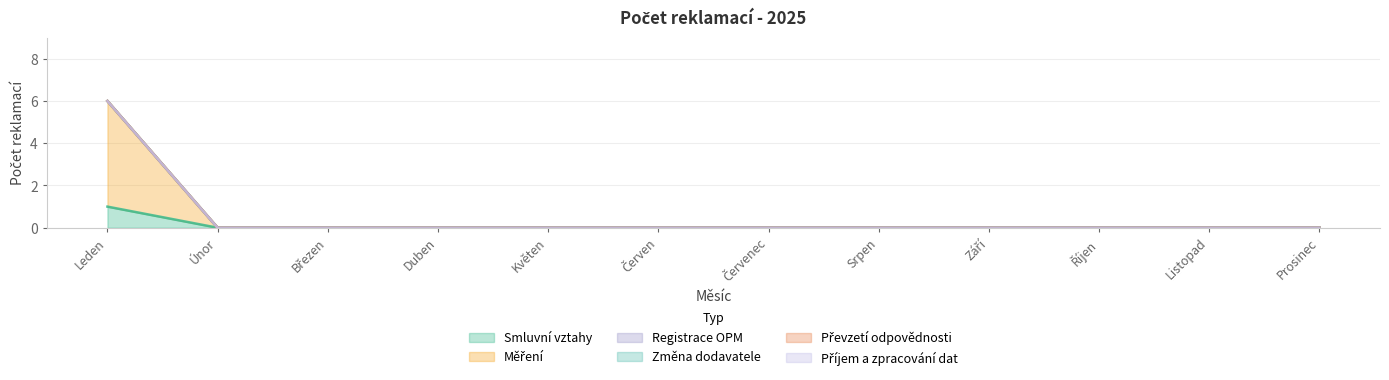

True or false: Příjem a zpracování dat and Převzetí odpovědnosti intersect in this chart.

False